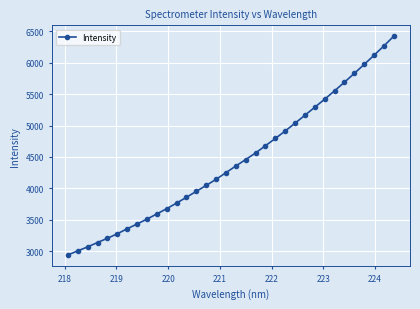

What is the sum of all values?

150760.8